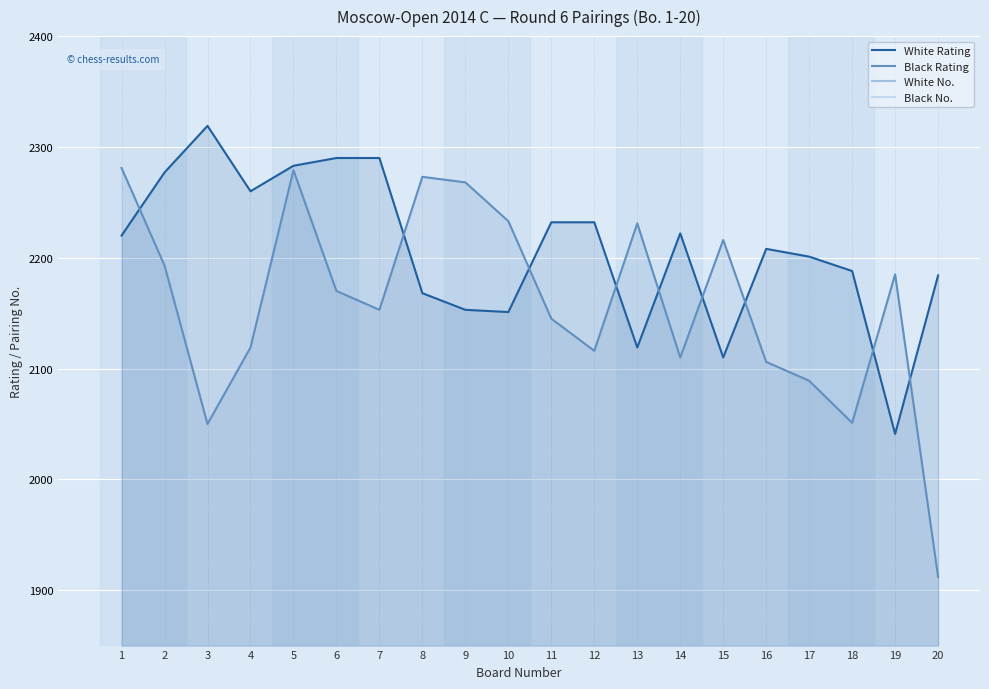

Reading right to left, what are all the values shown in this chart?

White Rating: 20=2184	19=2041	18=2188	17=2201	16=2208	15=2110	14=2222	13=2119	12=2232	11=2232	10=2151	9=2153	8=2168	7=2290	6=2290	5=2283	4=2260	3=2319	2=2277	1=2220
Black Rating: 20=1912	19=2185	18=2051	17=2089	16=2106	15=2216	14=2110	13=2231	12=2116	11=2145	10=2233	9=2268	8=2273	7=2153	6=2170	5=2279	4=2119	3=2050	2=2193	1=2281
White No.: 20=43	19=143	18=41	17=37	16=35	15=100	14=30	13=85	12=27	11=25	10=59	9=57	8=50	7=9	6=7	5=11	4=19	3=1	2=15	1=31
Black No.: 20=216	19=42	18=136	17=110	16=102	15=32	14=99	13=28	12=90	11=66	10=24	9=18	8=16	7=55	6=49	5=14	4=86	3=138	2=40	1=12